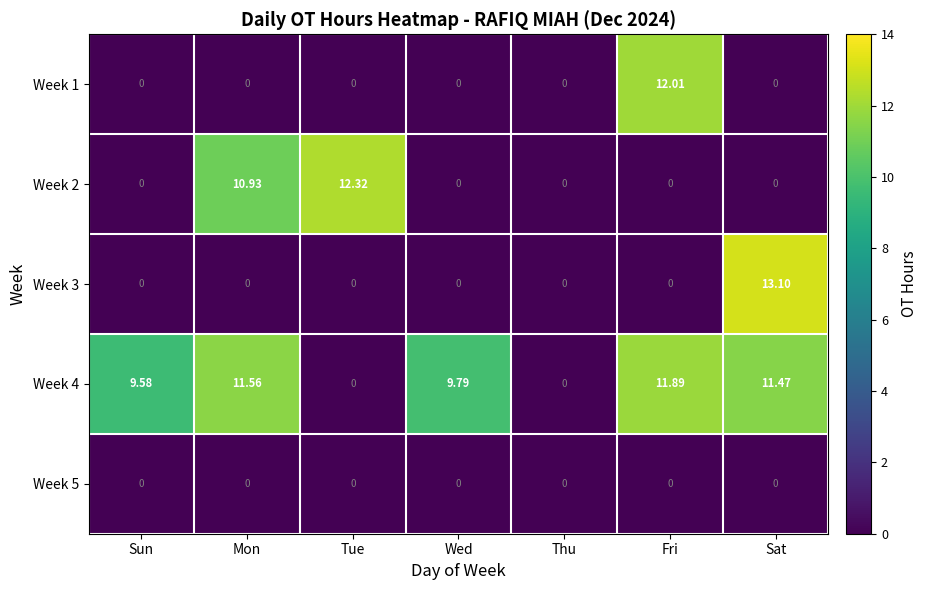

At which category is the sum across all series the highest?

Sat